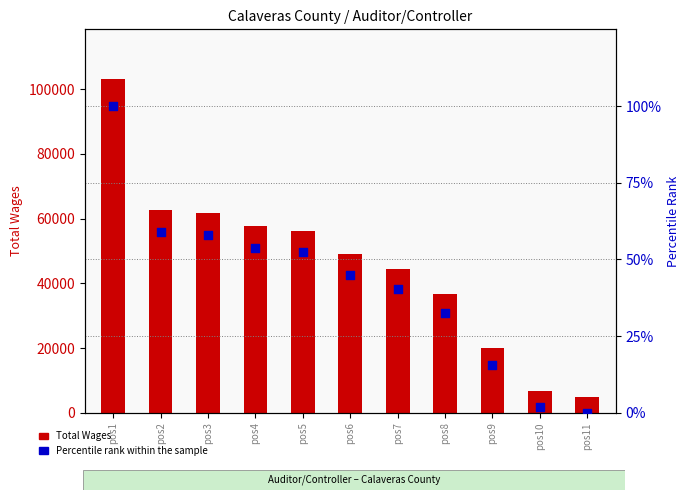

What are all the series names shown in the legend?

Total Wages, Percentile Rank